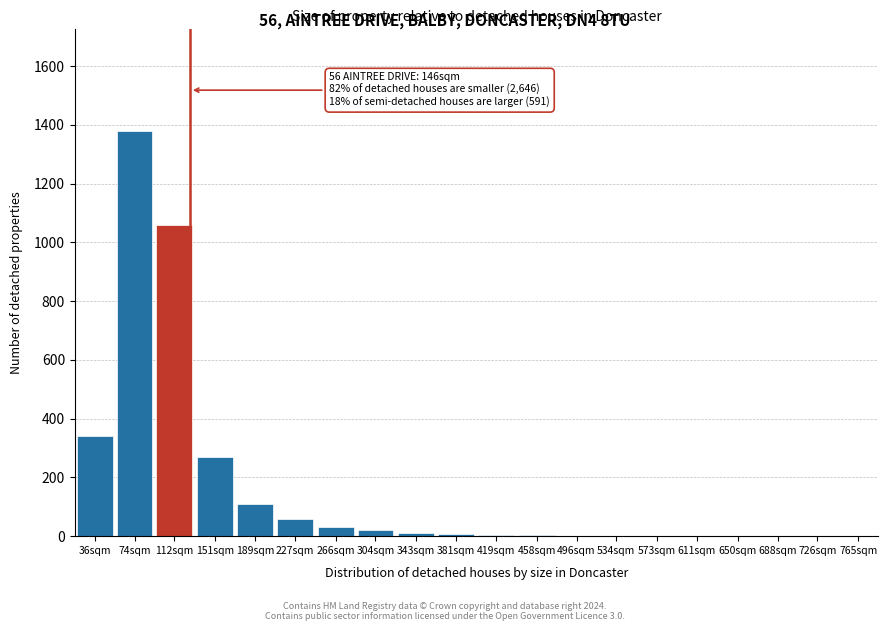

What is the maximum value shown in the chart?

1380